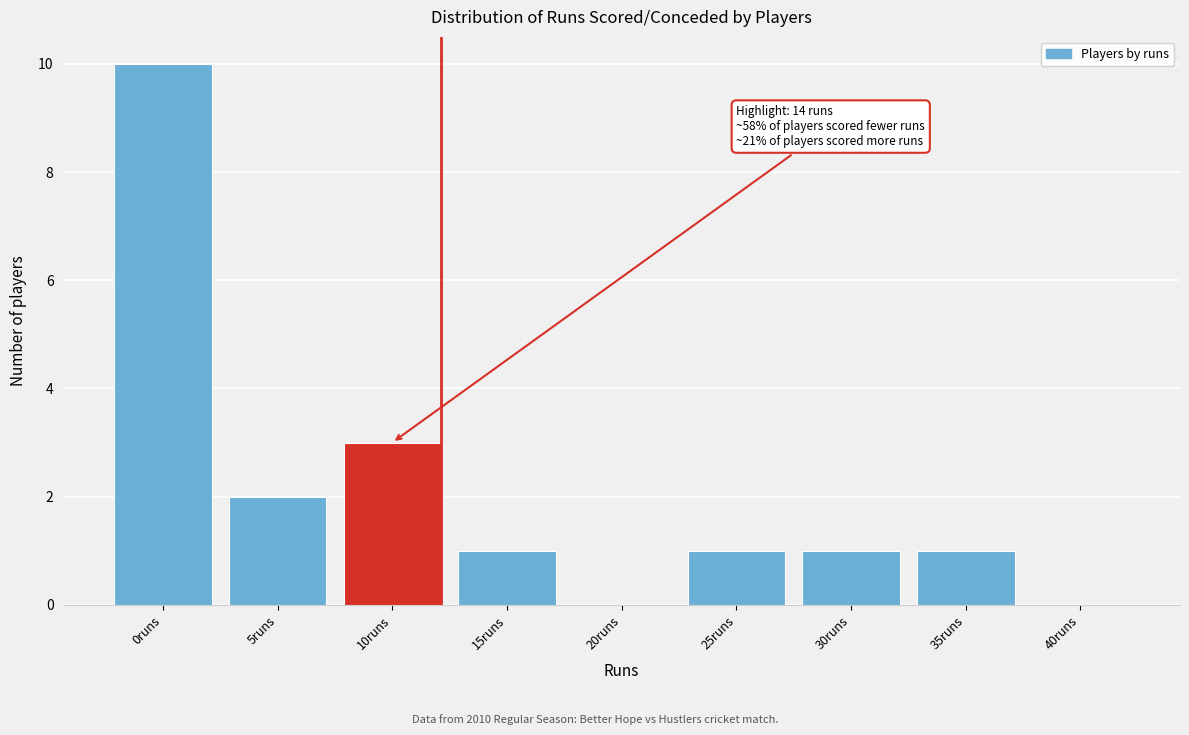

Reading right to left, extract all data points from this chart.

40runs=0	35runs=1	30runs=1	25runs=1	20runs=0	15runs=1	10runs=3	5runs=2	0runs=10